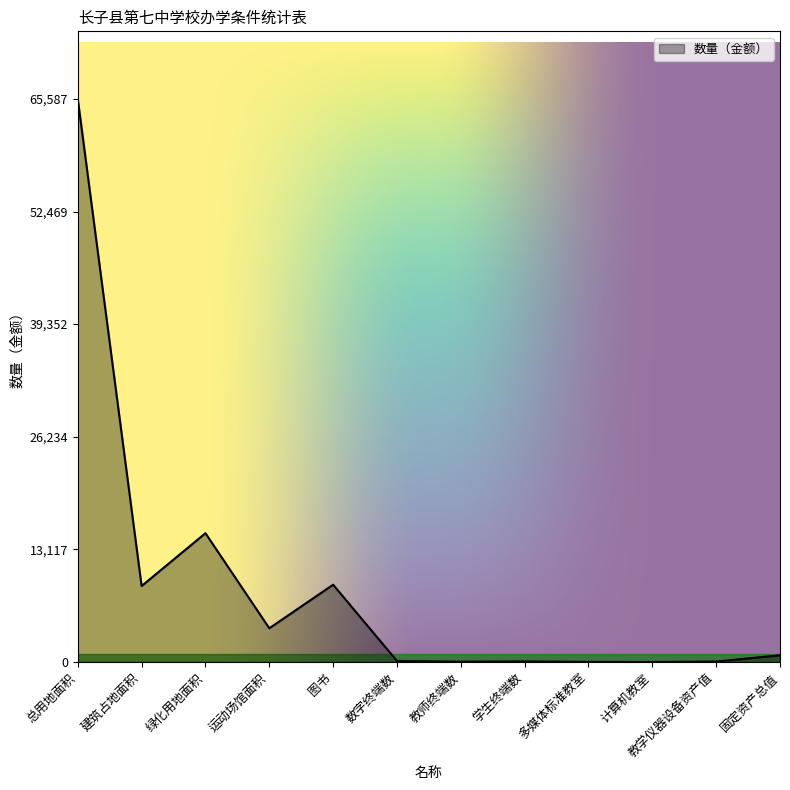

Which category has the highest value across all series?

总用地面积